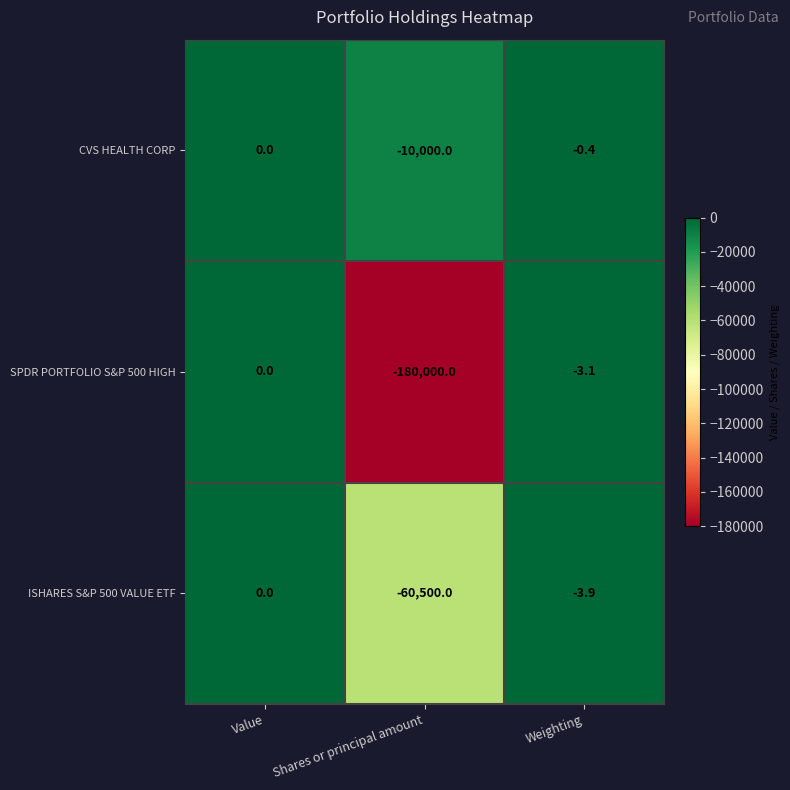

True or false: CVS HEALTH CORP has a value of -15641.8 at Shares or principal amount.

False